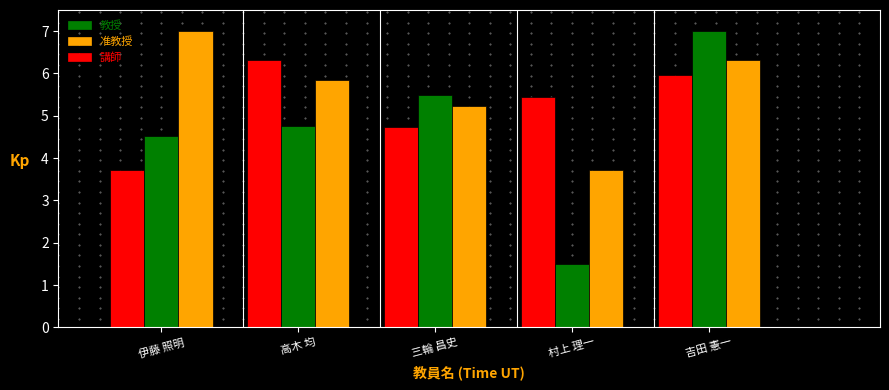

The 准教授 series shows 7.8 at 三輪 昌史. True or false?

False